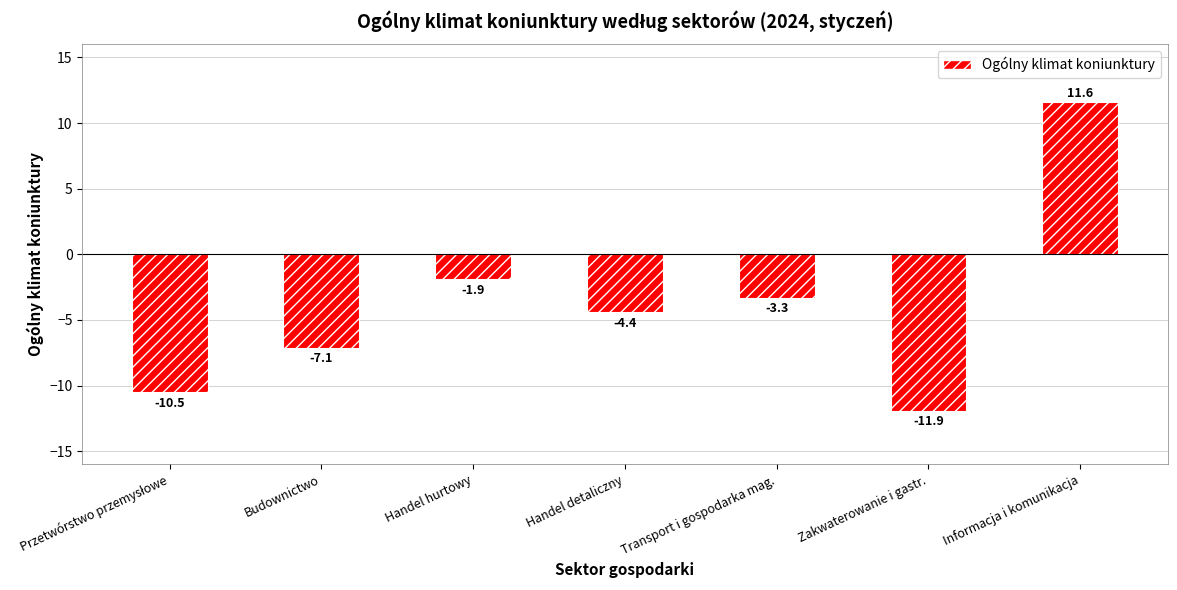

What is the label of the 6th bar from the left?

Zakwaterowanie i gastr.